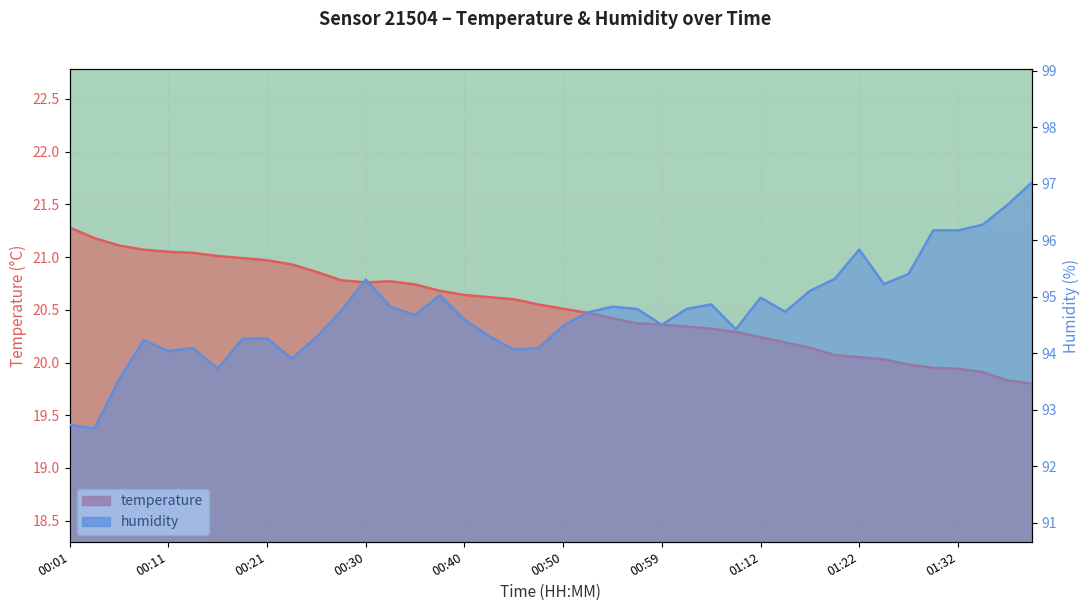

Which series has the largest range (max minus min)?

humidity